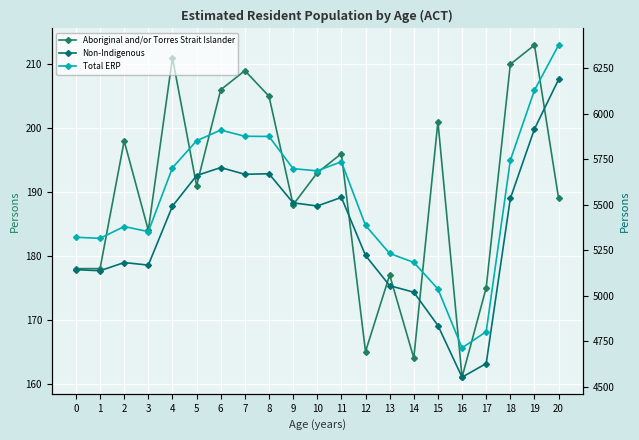

Which series has the widest spread of values?

Total ERP